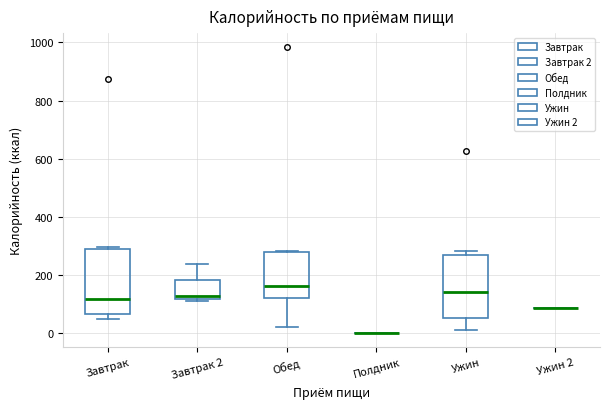

Reading left to right, read every box against the y-axis: the position of its median line, the range the box covers, and the ends of its whiskers. The values are not printed on the chart, so give them approximately, as read against the axis.

Завтрак: median 120, box 60 to 280, whiskers 40 to 300
Завтрак 2: median 120 (just above the box's lower edge), box 120 to 180, whiskers 120 (just below the box's lower edge) to 240
Обед: median 160, box 120 to 280, whiskers 20 to 280
Полдник: box collapsed to a line at 0, whiskers 0 to 0
Ужин: median 140, box 60 to 260, whiskers 0 to 280
Ужин 2: box collapsed to a line at 80, whiskers 80 to 80